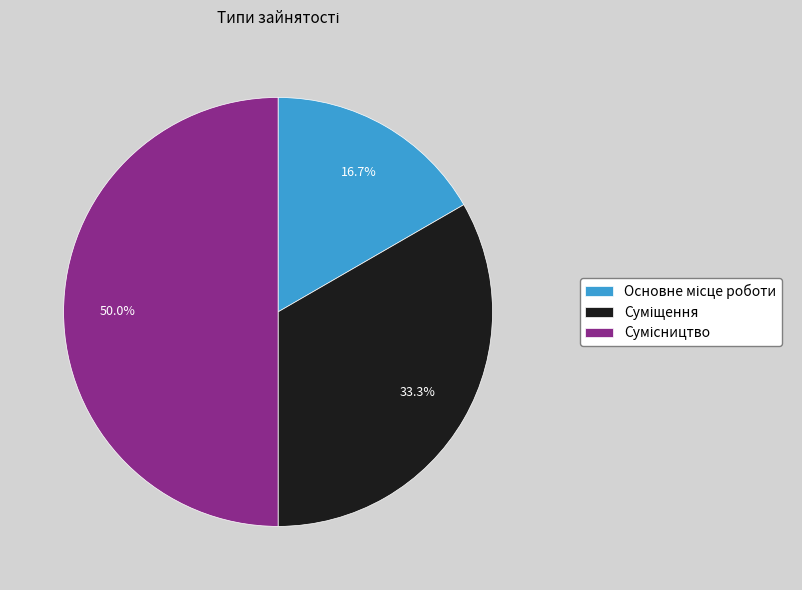

Count the number of slices in the pie.

3